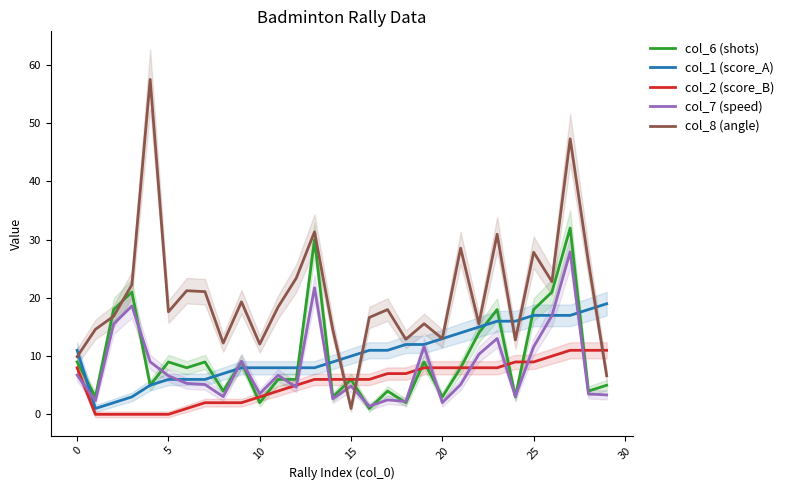

What is the greatest value displayed?

57.5